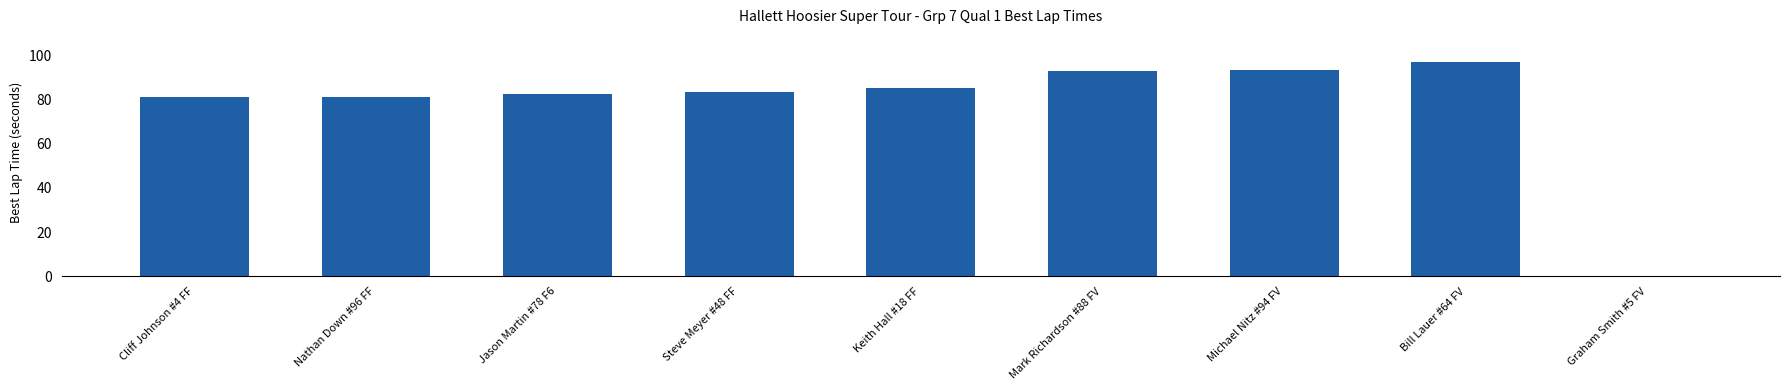

What is the sum of all values?

696.3